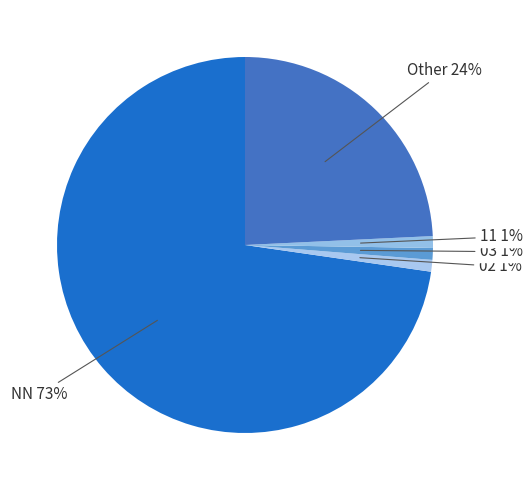

Does any single category account for the majority?

Yes